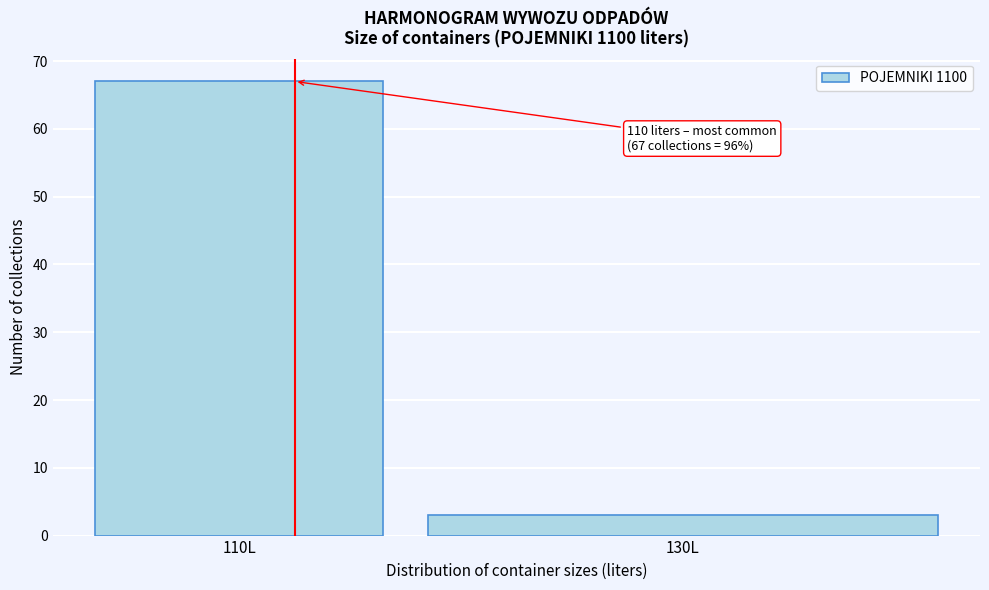

Reading left to right, transcribe all the data shown in this chart.

110L=67	130L=3